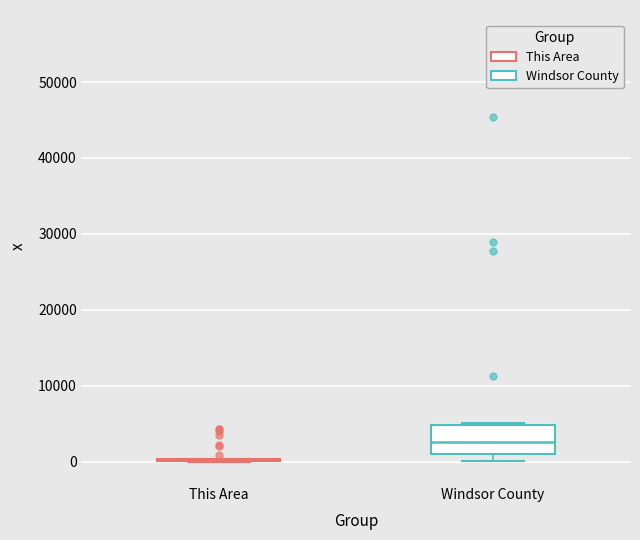

Comparing the boxes themselves (not the whiskers), which one is the tallest?

Windsor County